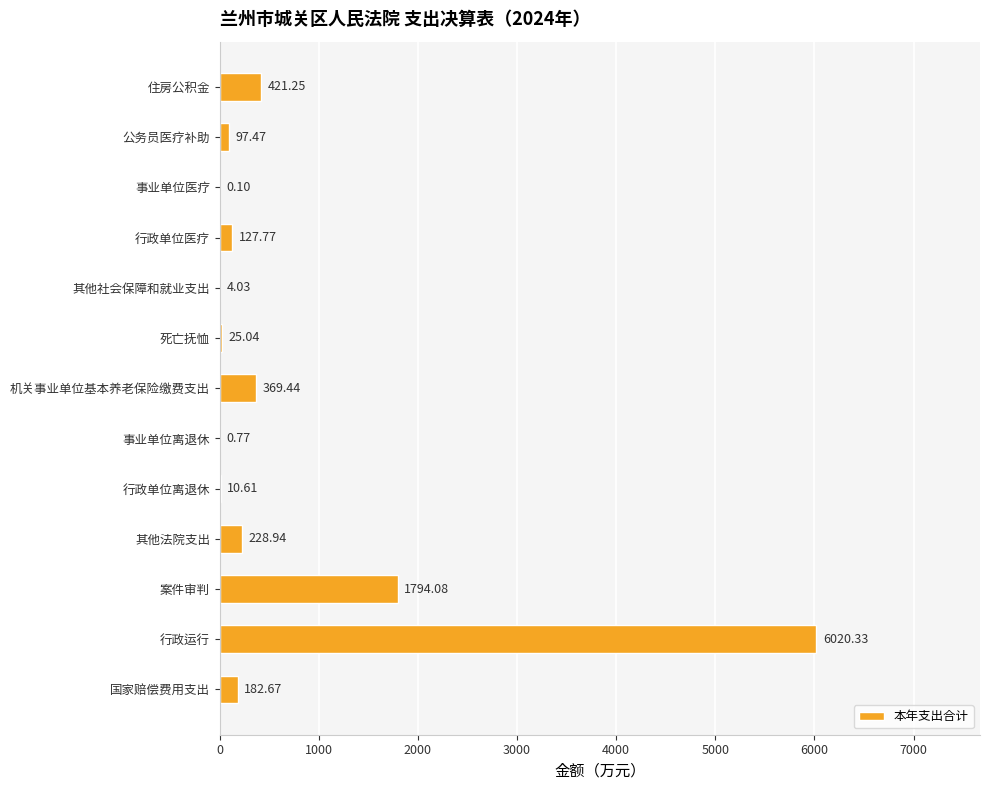

Where is the data nearest to the value 3010?

案件审判